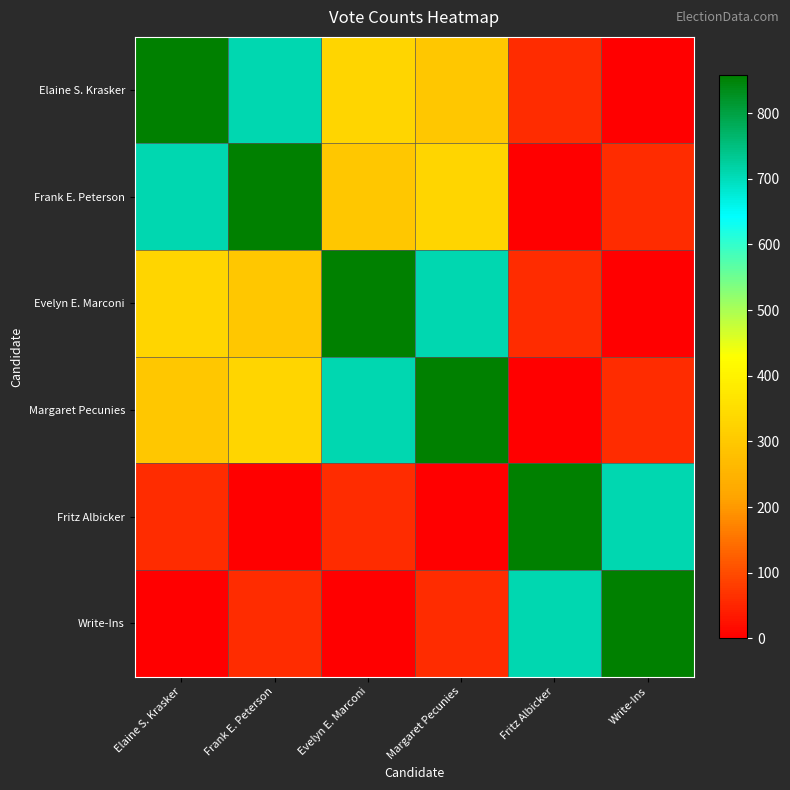

Rank the series at Fritz Albicker from highest to lowest value.

Fritz Albicker, Write-Ins, Elaine S. Krasker, Evelyn E. Marconi, Frank E. Peterson, Margaret Pecunies